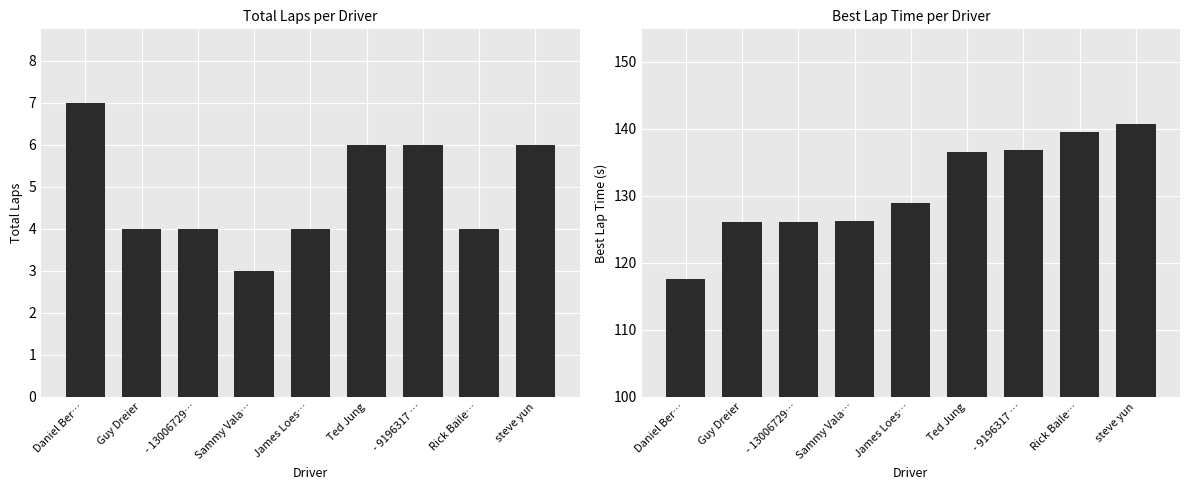

Are the bars grouped side by side (vs. stacked)?

Yes